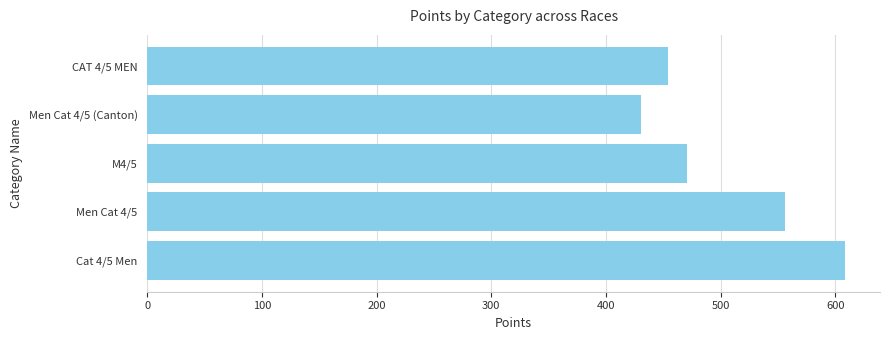

What is the sum of all values?

2520.2